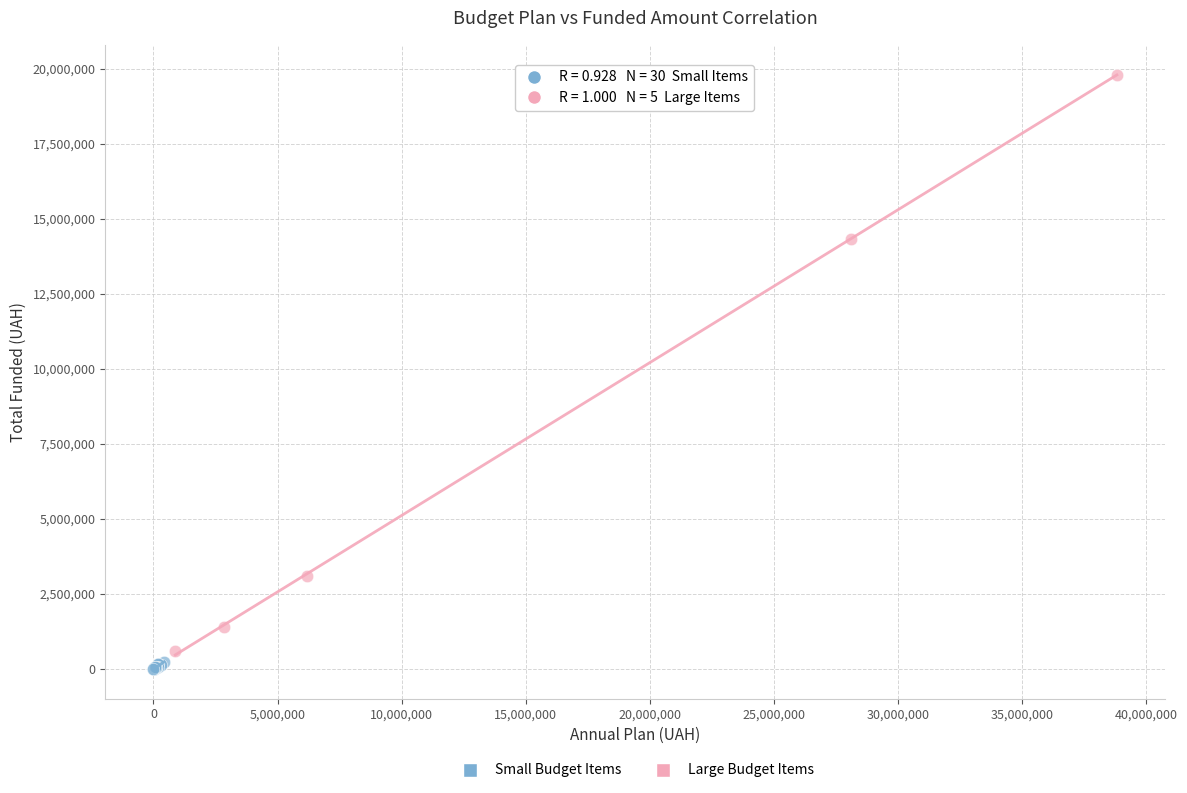

What are all the series names shown in the legend?

Small Budget Items, Large Budget Items